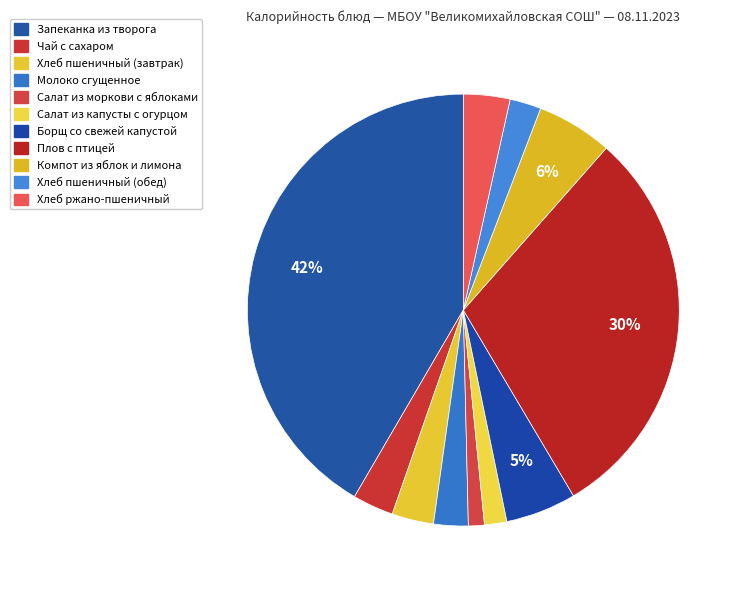

Which category has the smallest portion of the pie?

Салат из моркови с яблоками